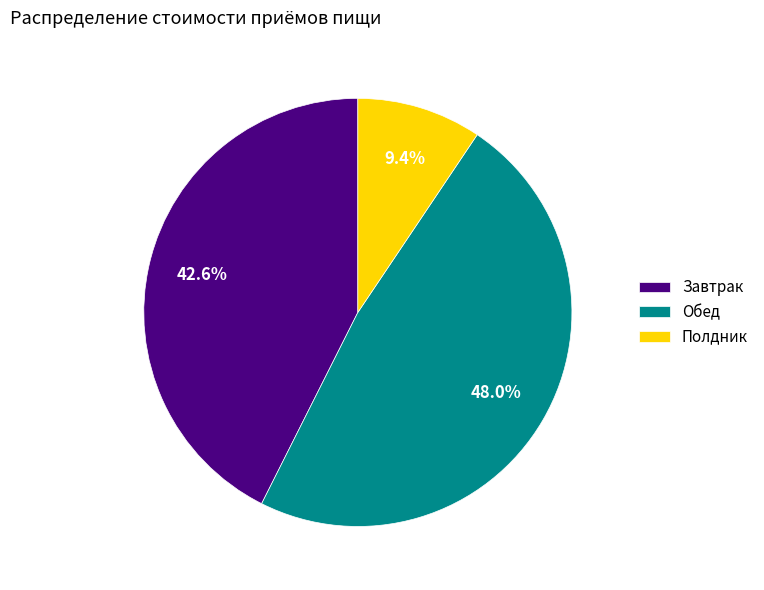

Is there a majority slice in this chart?

No